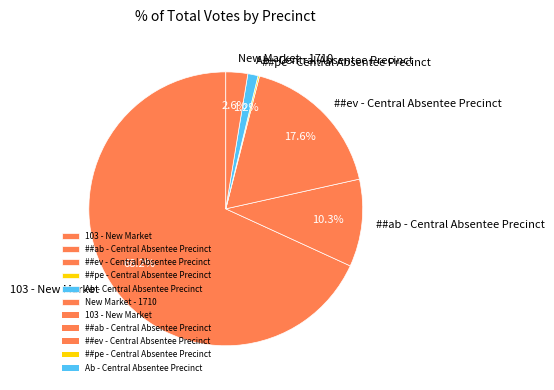

What is the largest slice in the pie chart?

103 - New Market